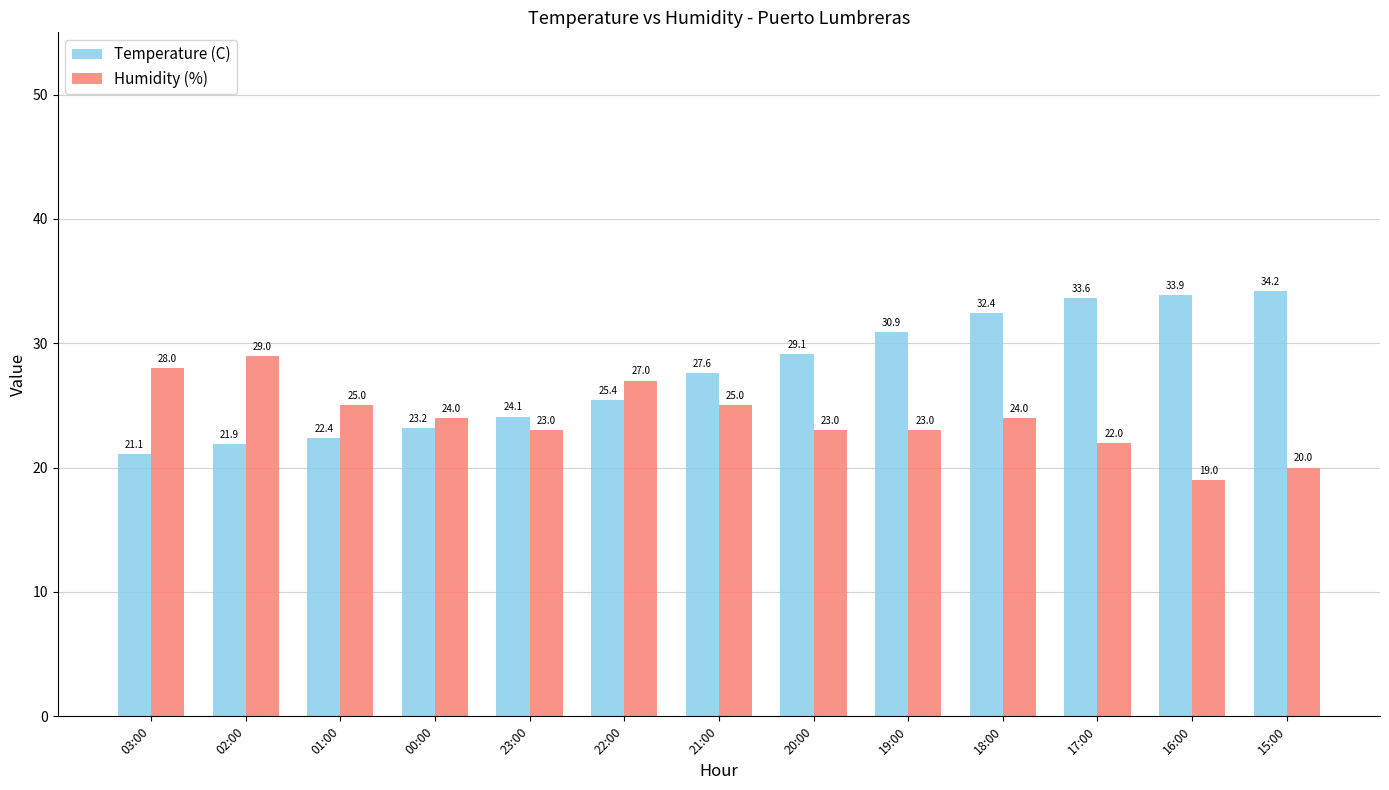

Count the number of data series in this chart.

2